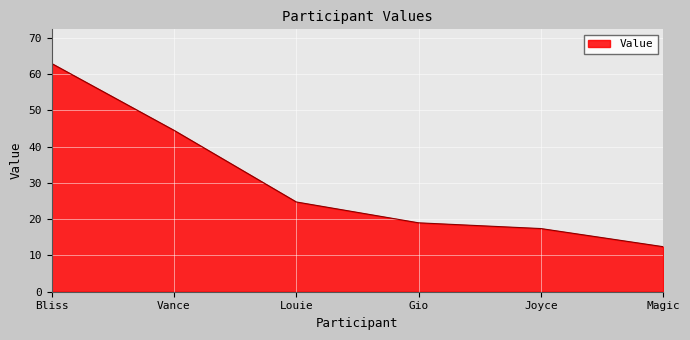

How many lines are shown in the chart?

1